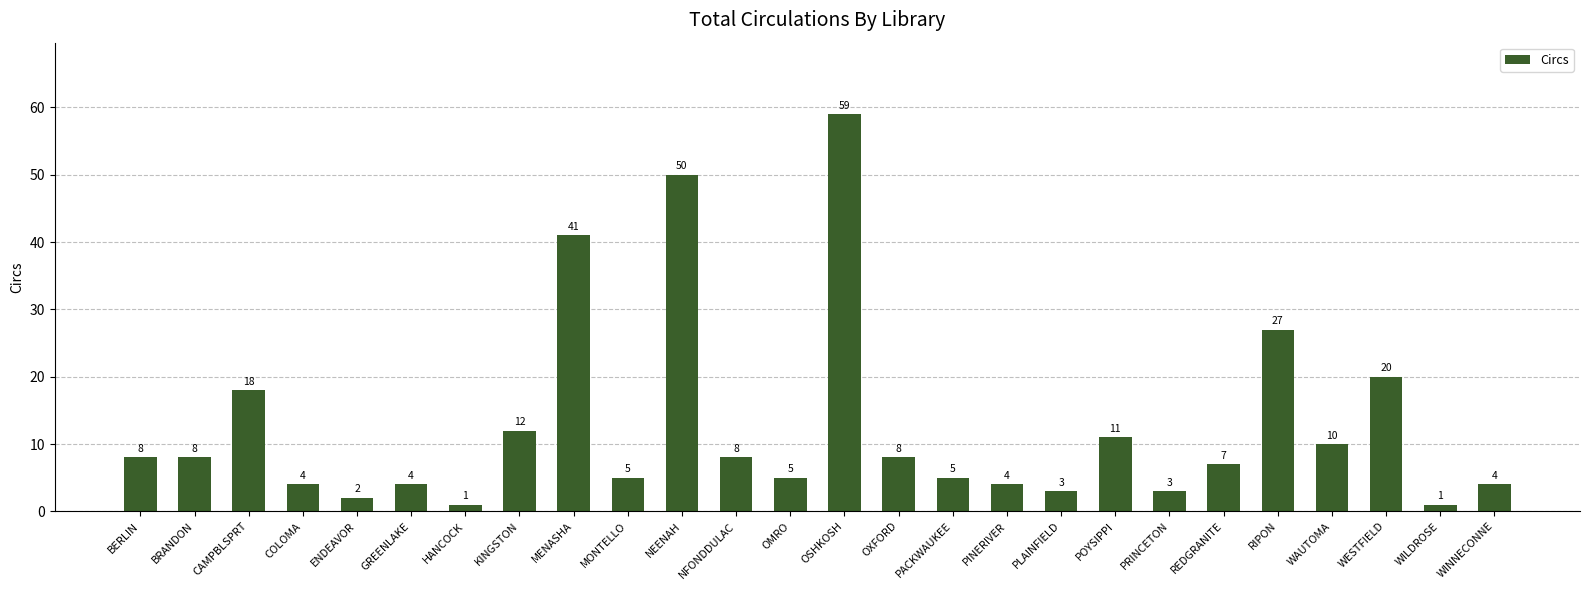

What is the label of the 4th bar from the right?

WAUTOMA